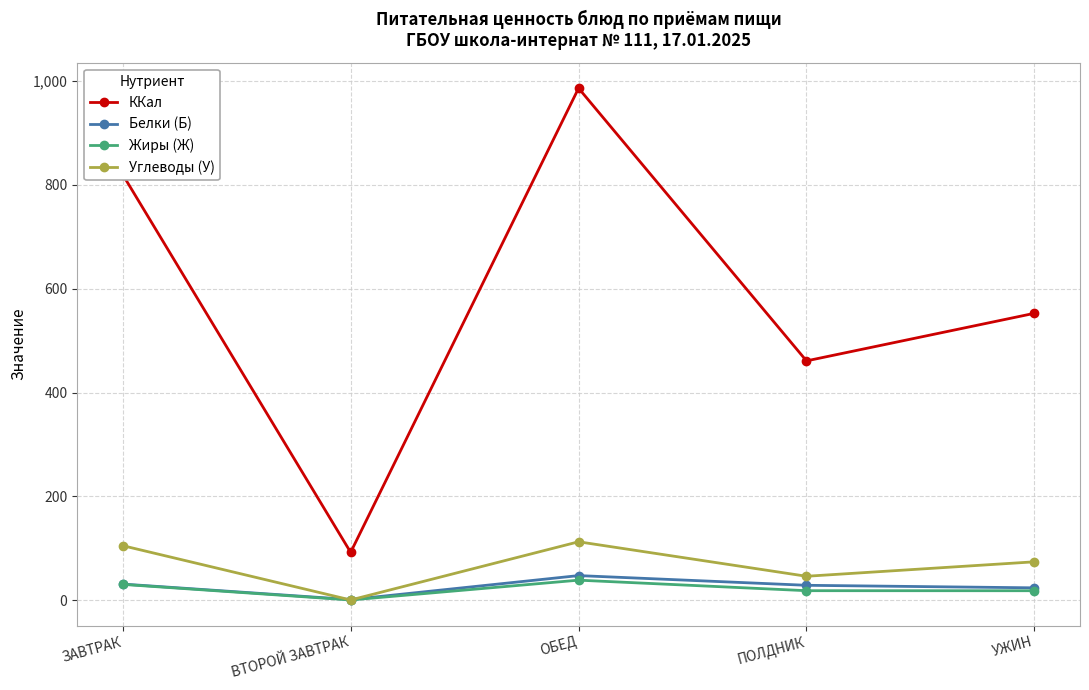

Which series changed the most between ЗАВТРАК and ОБЕД?

ККал